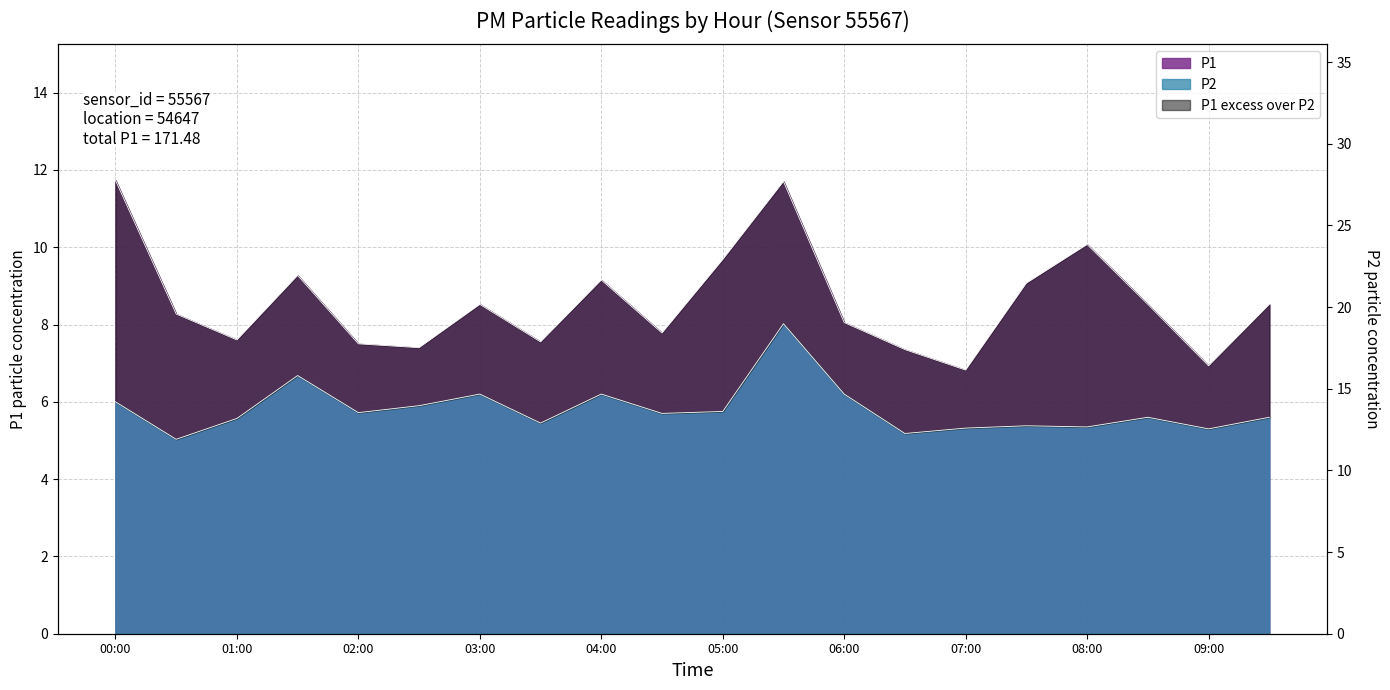

Reading left to right, list all the values displayed in this chart.

P1: 11.7	8.3	7.6	9.3	7.5	7.4	8.5	7.5	9.2	7.8	9.7	11.7	8.1	7.3	6.8	9.1	10.1	8.5	6.9	8.5
P2: 6.0	5.0	5.6	6.7	5.7	5.9	6.2	5.5	6.2	5.7	5.8	8.0	6.2	5.2	5.3	5.4	5.3	5.6	5.3	5.6